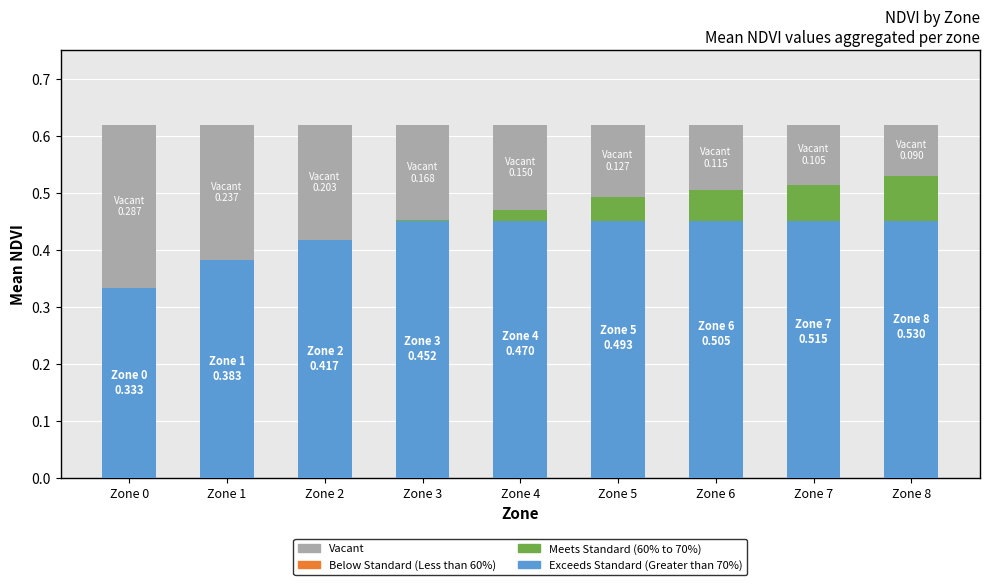

Reading right to left, list all the values displayed in this chart.

Exceeds Standard (Greater than 70%): 0.5	0.5	0.5	0.5	0.5	0.5	0.4	0.4	0.3
Meets Standard (60% to 70%): 0.1	0.1	0.1	0.0	0.0	0.0	0.0	0.0	0.0
Vacant: 0.1	0.1	0.1	0.1	0.1	0.2	0.2	0.2	0.3